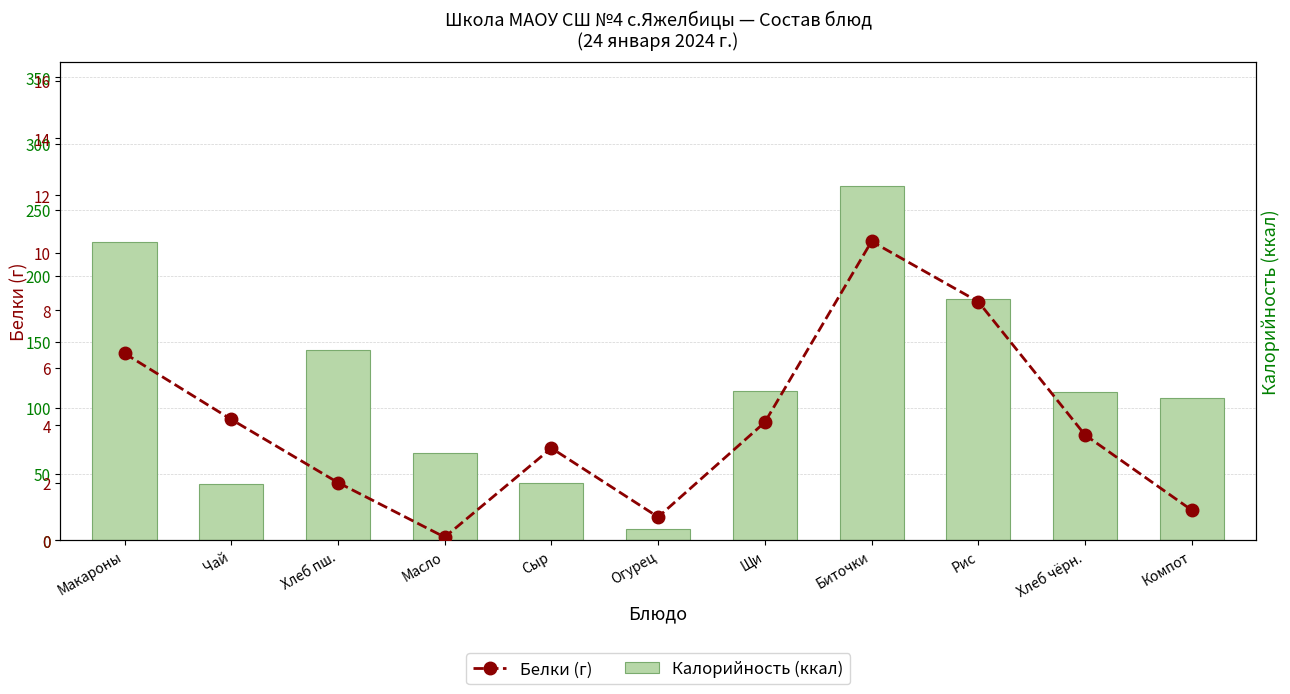

The Калорийность (ккал) series shows 107.4 at Компот. True or false?

True